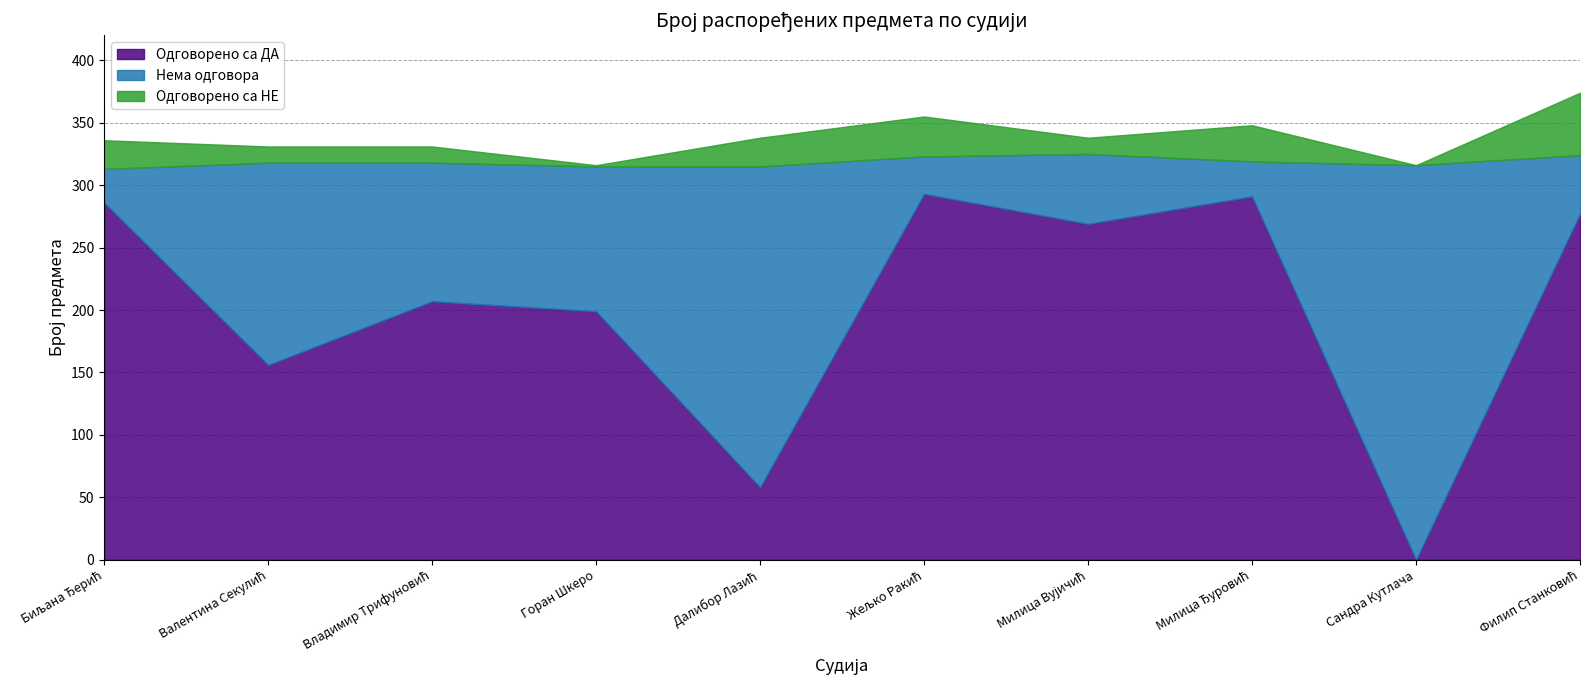

True or false: Нема одговора has more than 0 interior local peaks.

True